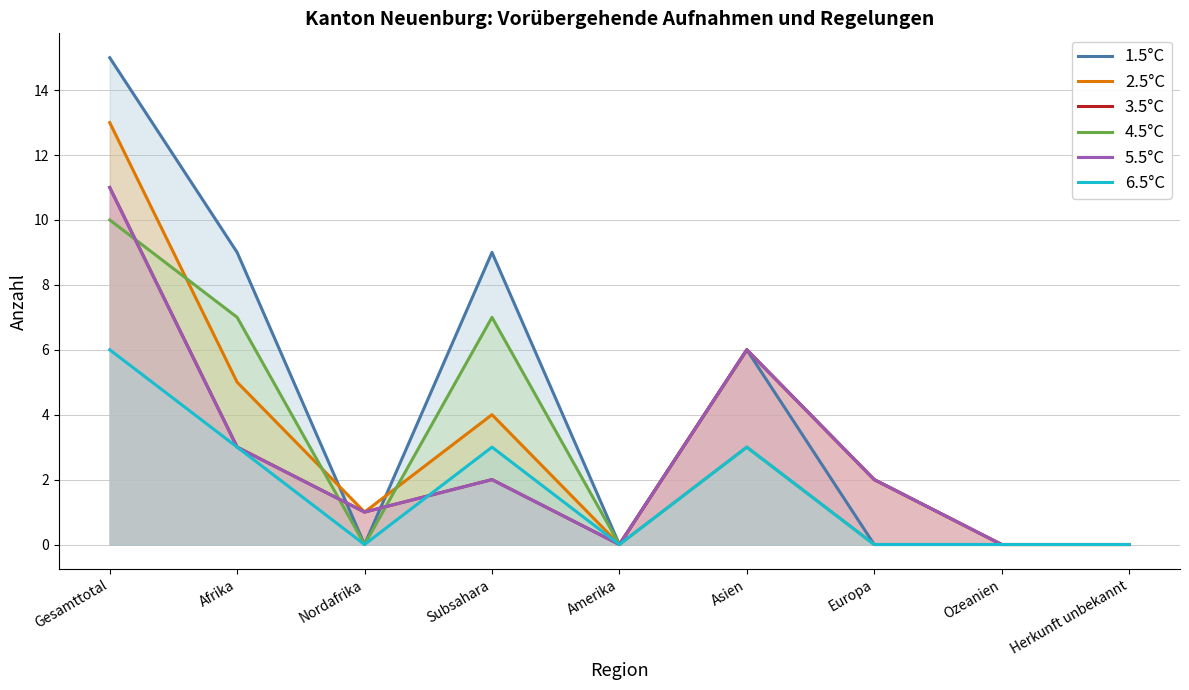

The 1.5°C series shows 15 at Gesamttotal. True or false?

True